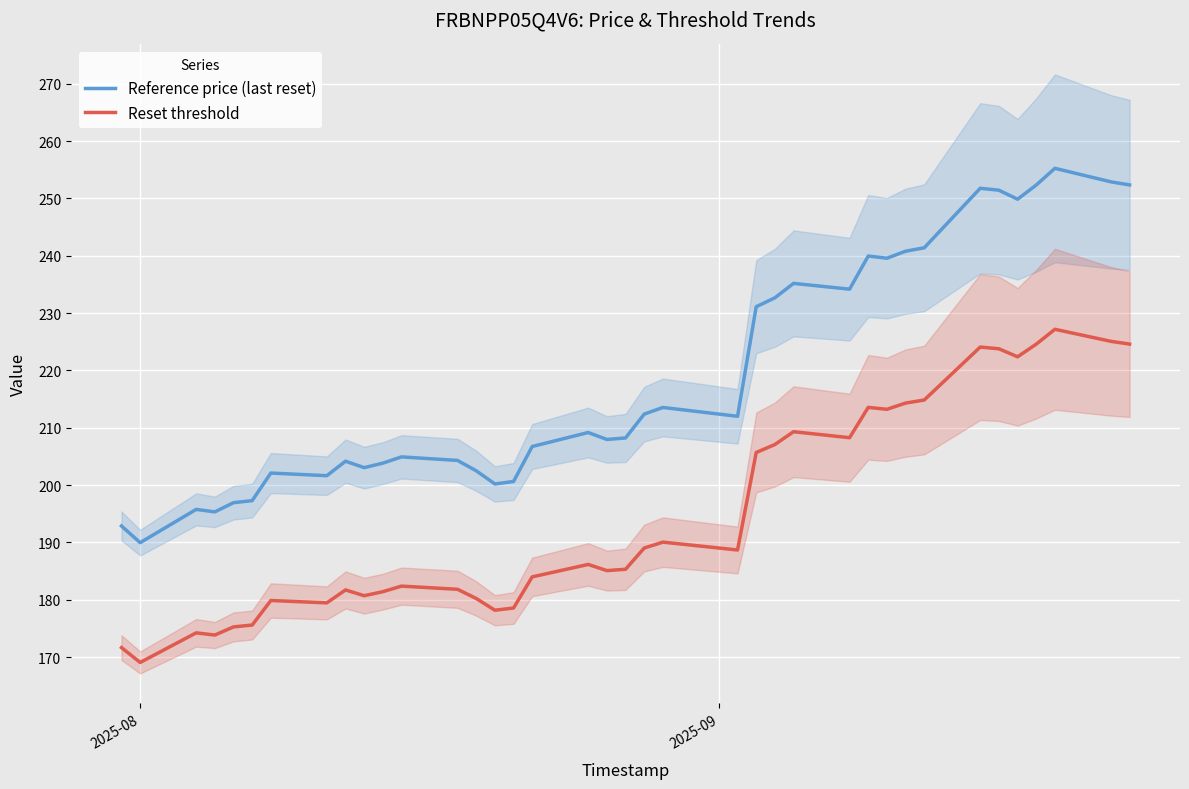

List the series in order of their overall mean, lowest first.

Reset threshold, Reference price (last reset)